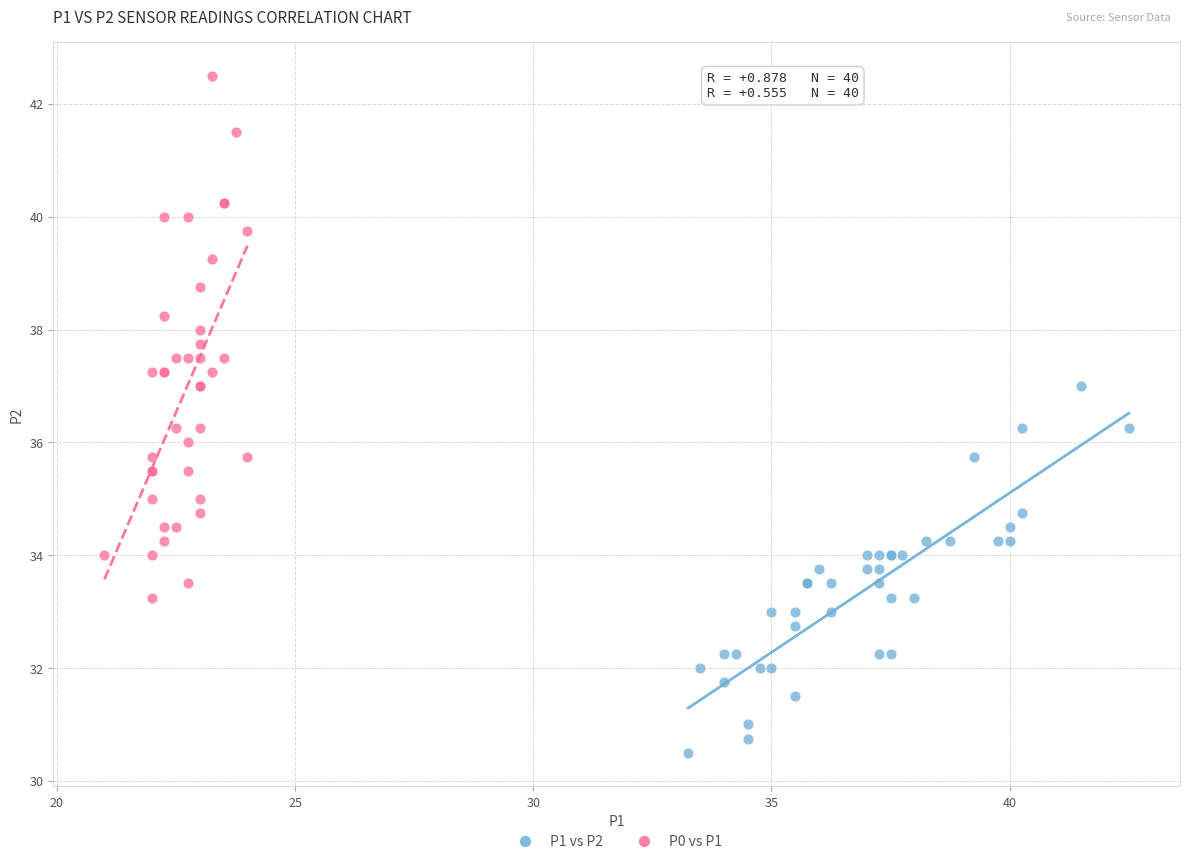

Which series has the widest spread of Y values?

P0 vs P1